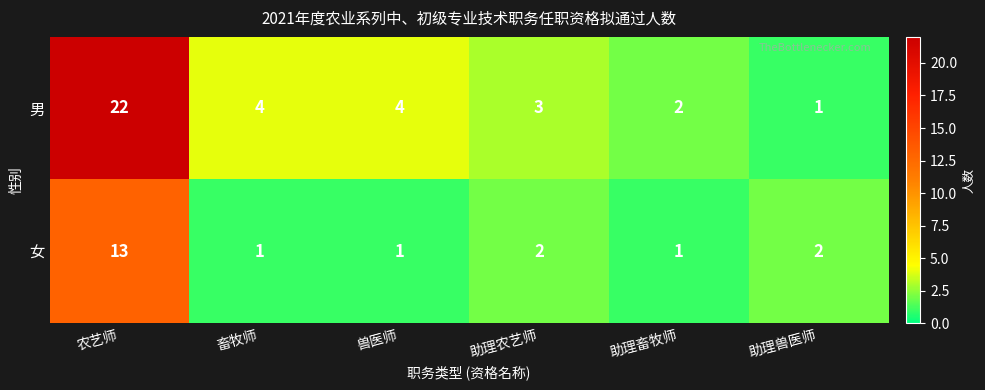

Which series has the largest range (max minus min)?

男